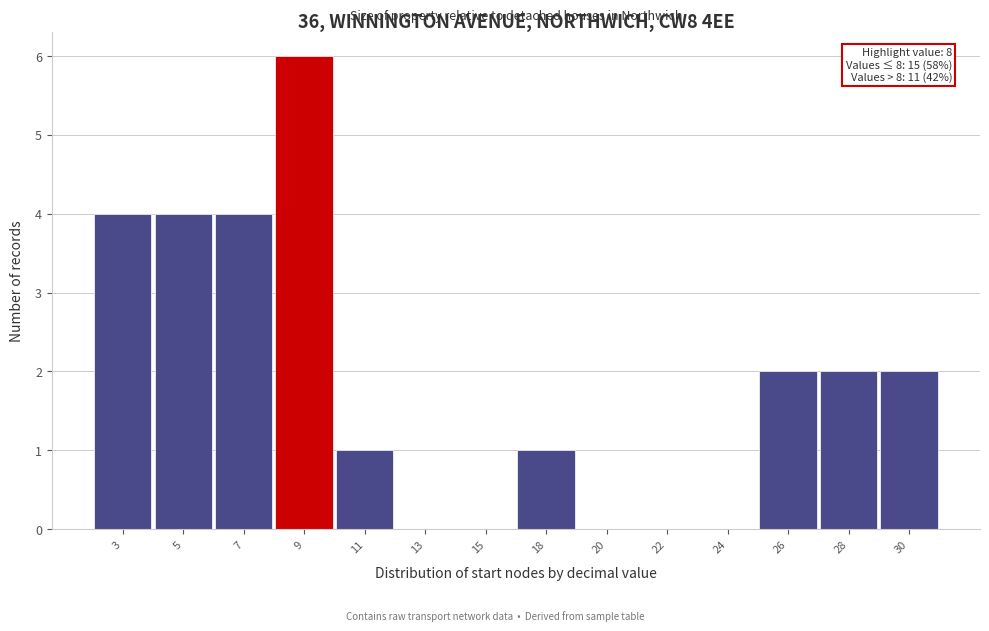

Reading left to right, transcribe all the data shown in this chart.

3=4	5=4	7=4	9=6	11=1	13=0	15=0	18=1	20=0	22=0	24=0	26=2	28=2	30=2